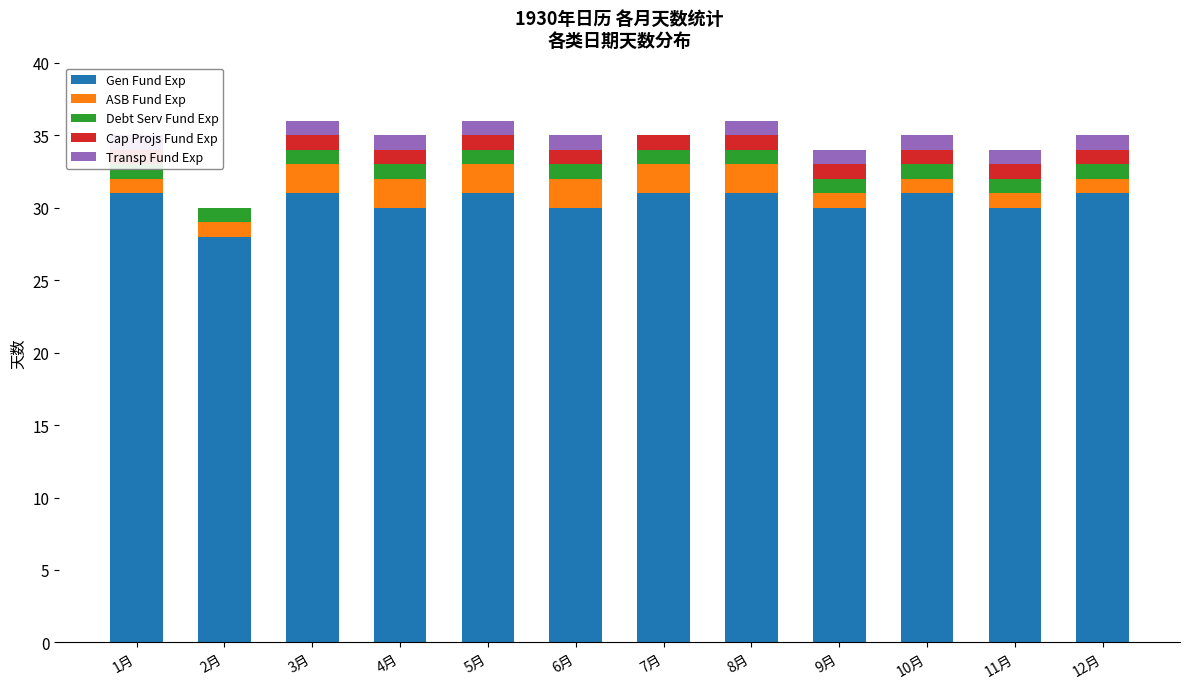

How many Gen Fund Exp values are between 30 and 31?

11